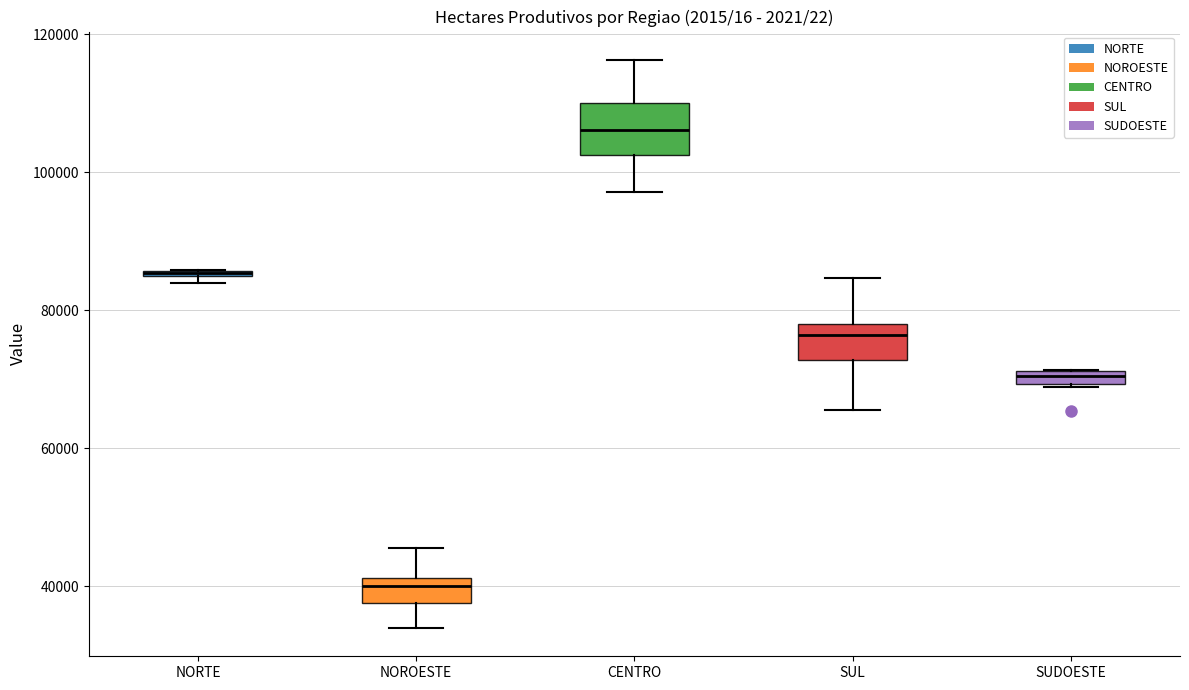

Comparing the boxes themselves (not the whiskers), which one is the tallest?

CENTRO